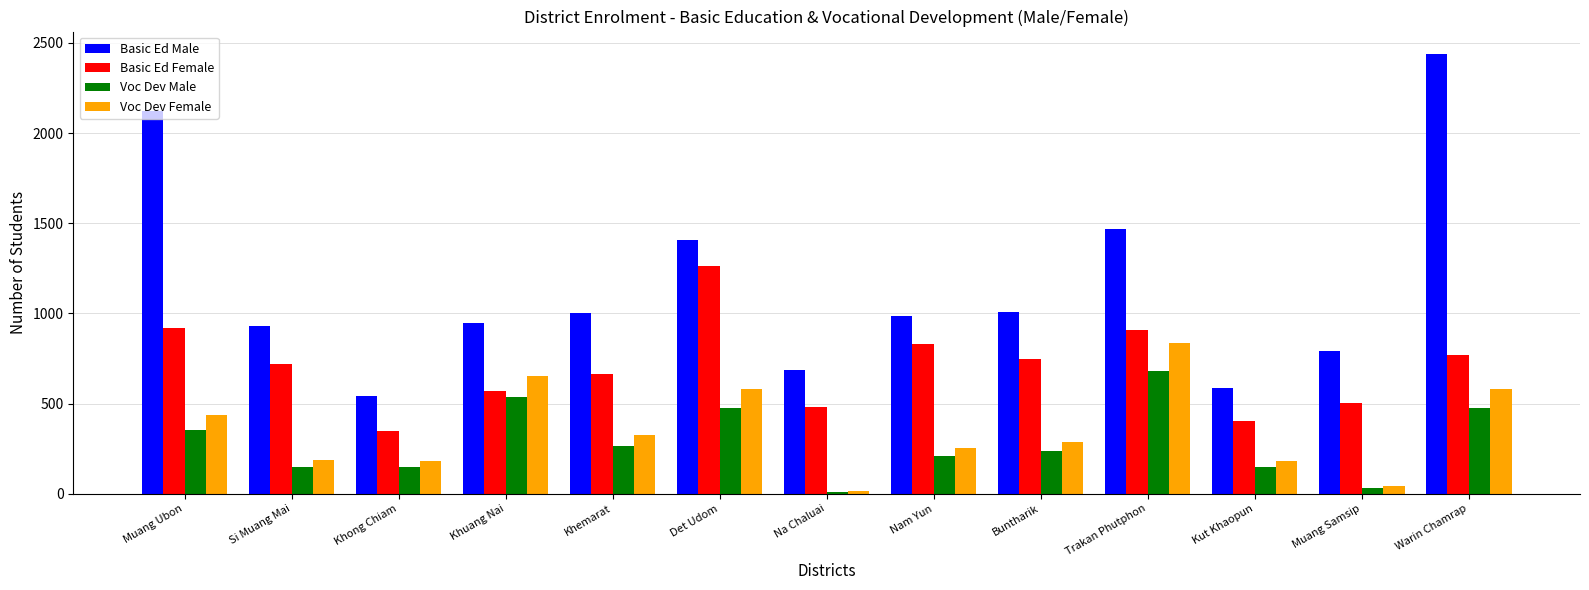

How many bars are there in total?

52